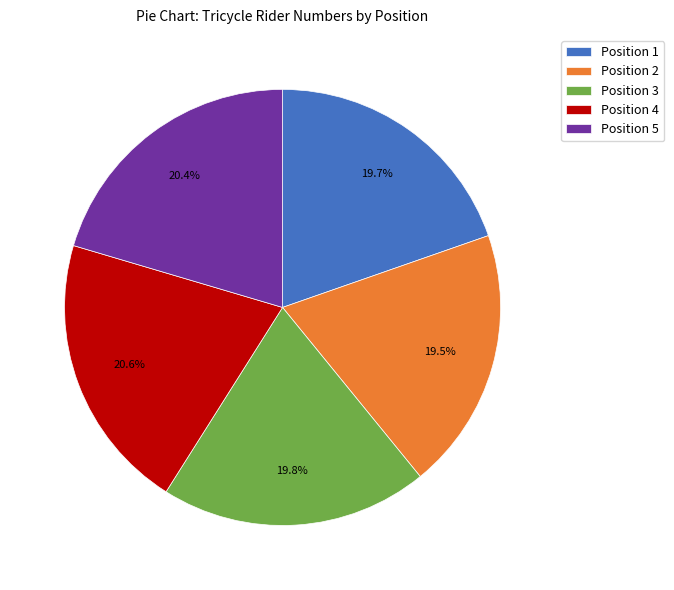

To the nearest percent, what is the combined percentage of Position 3 and Position 2?

39%